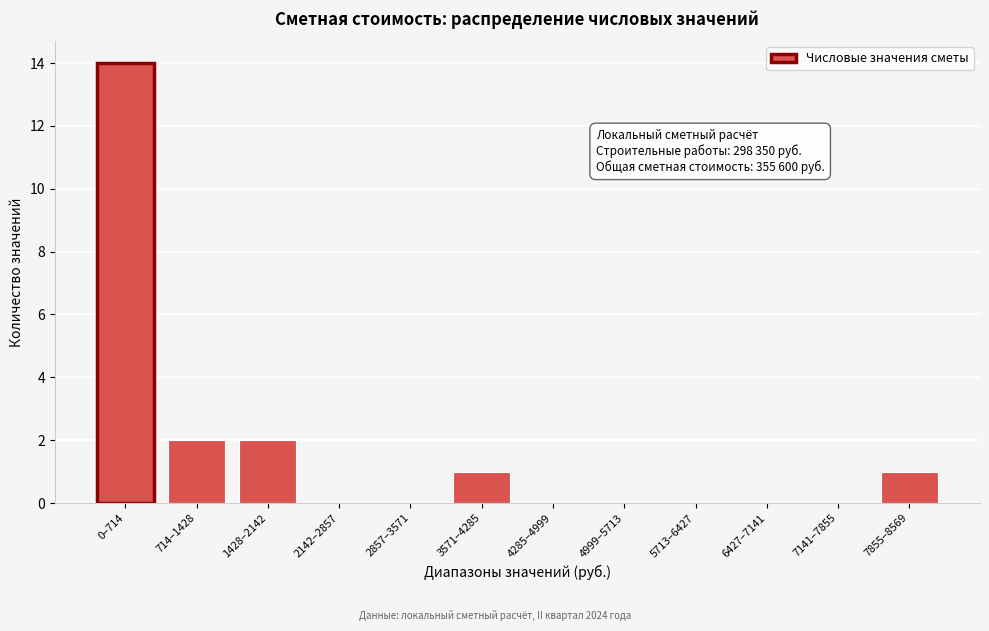

Reading left to right, transcribe all the data shown in this chart.

0–714=14	714–1428=2	1428–2142=2	2142–2857=0	2857–3571=0	3571–4285=1	4285–4999=0	4999–5713=0	5713–6427=0	6427–7141=0	7141–7855=0	7855–8569=1